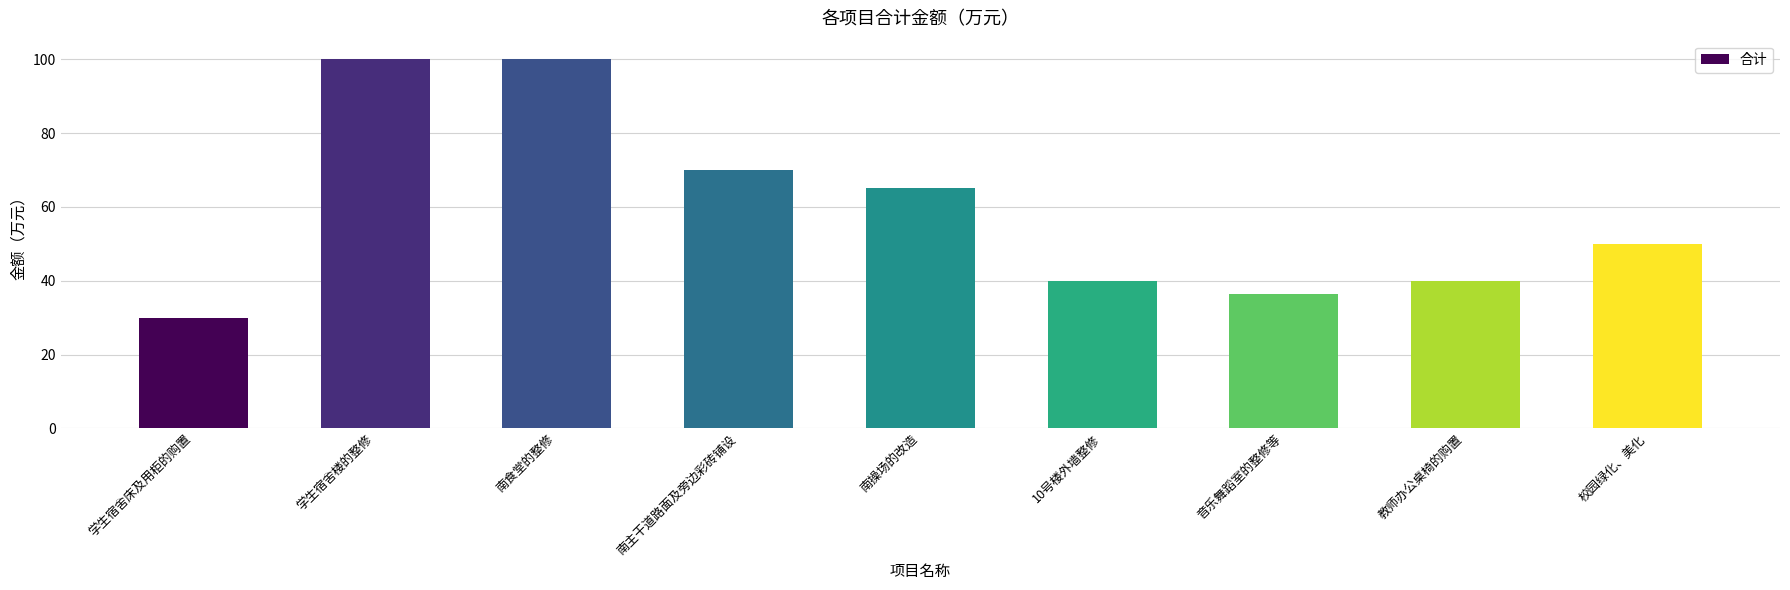

What is the label of the 9th bar from the right?

学生宿舍床及用柜的购置